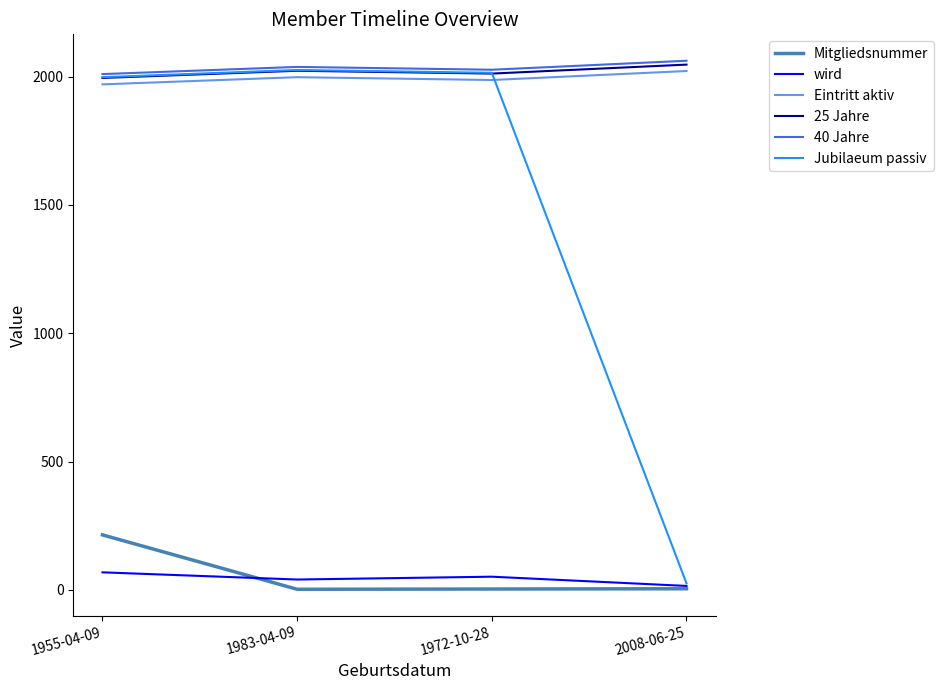

What value does the 40 Jahre series have at 1983-04-09, to the nearest 5?

2040